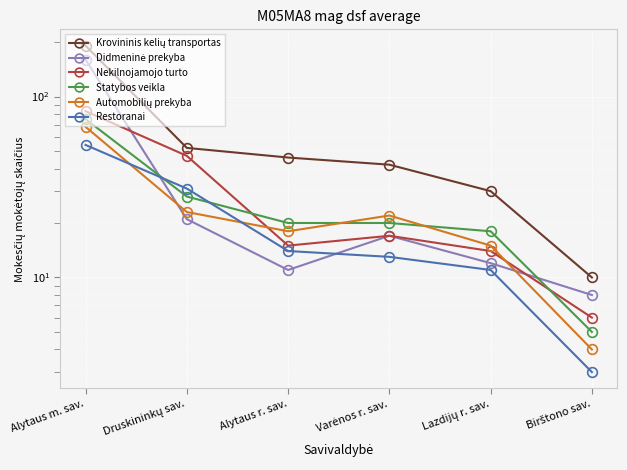

Reading right to left, what are all the values shown in this chart?

Krovininis kelių transportas: 10	30	42	46	52	191
Didmeninė prekyba: 8	12	17	11	21	160
Nekilnojamojo turto: 6	14	17	15	47	83
Statybos veikla: 5	18	20	20	28	75
Automobilių prekyba: 4	15	22	18	23	68
Restoranai: 3	11	13	14	31	54